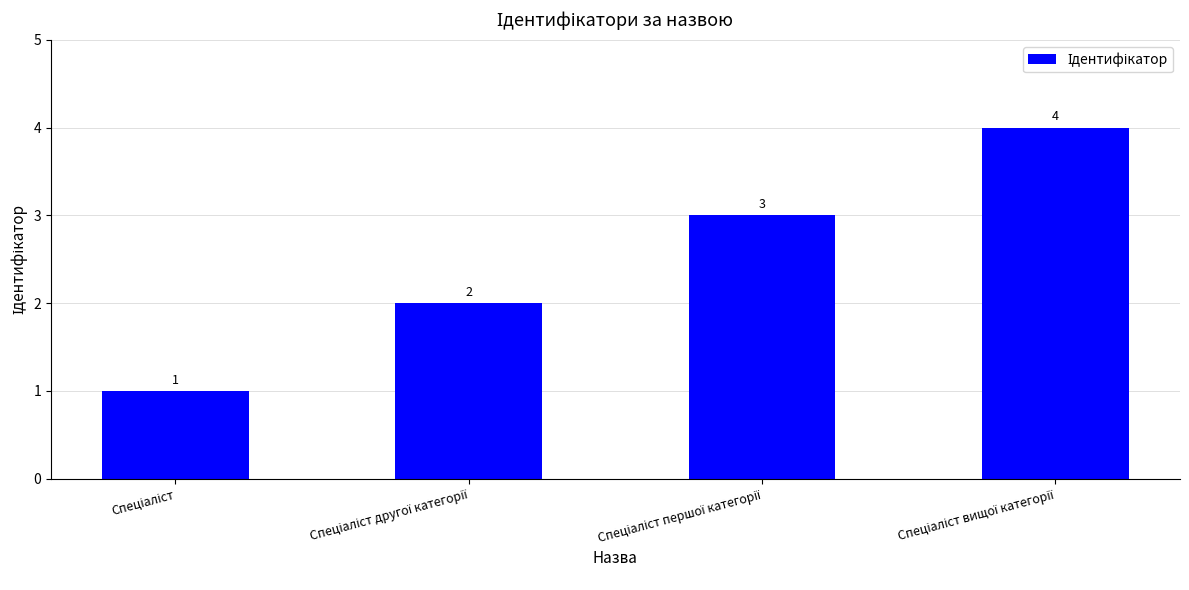

What is the value of the 3rd bar from the left?

3